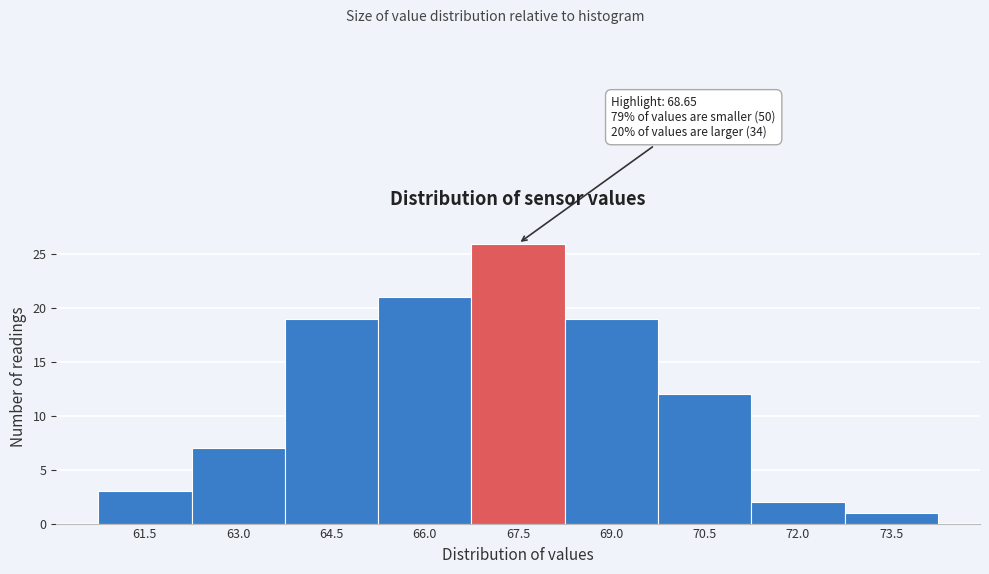

Reading left to right, list all the values displayed in this chart.

61.5=3	63.0=7	64.5=19	66.0=21	67.5=26	69.0=19	70.5=12	72.0=2	73.5=1